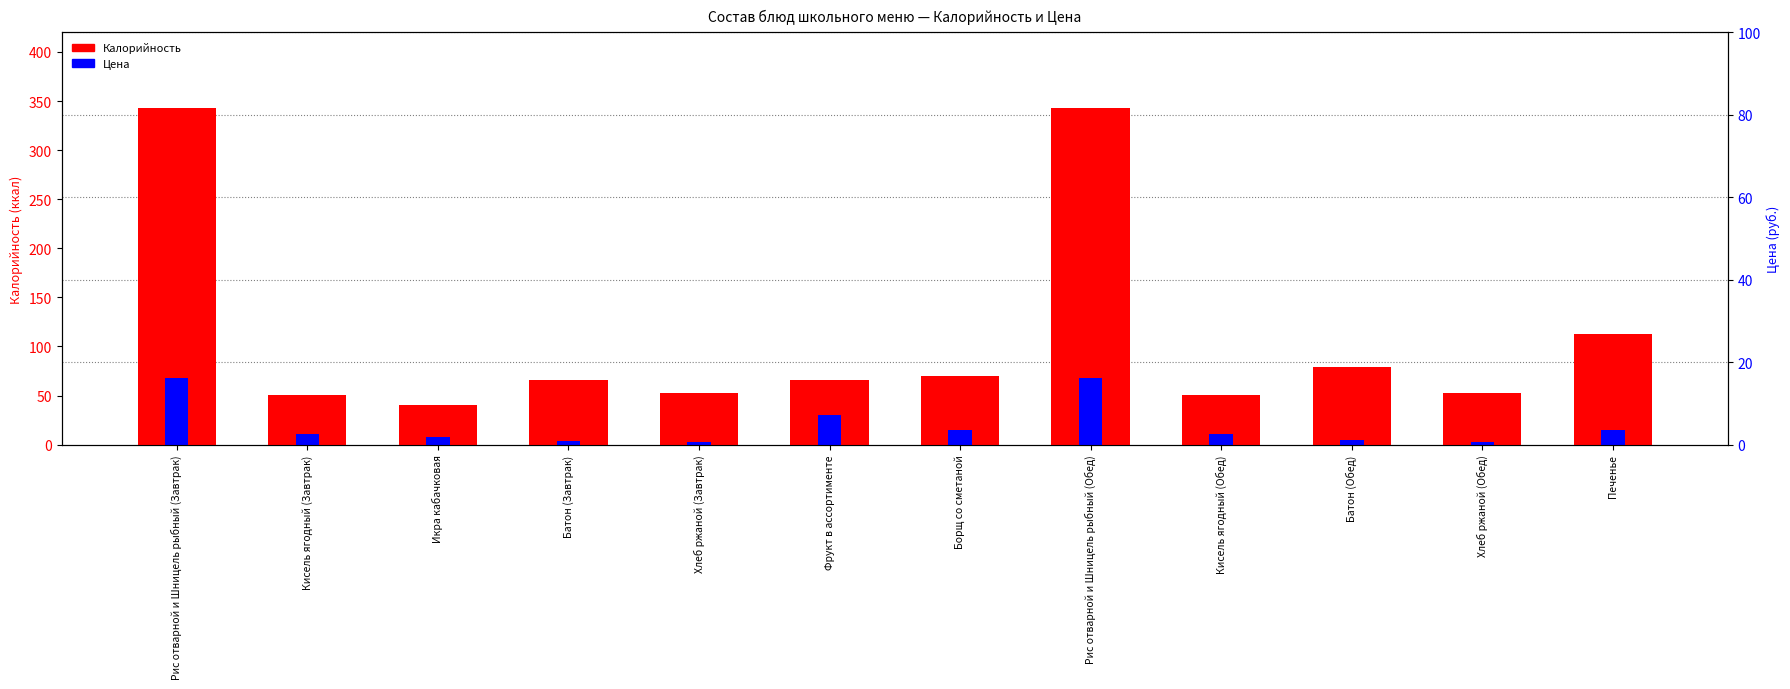

How many distinct data groups are displayed?

2